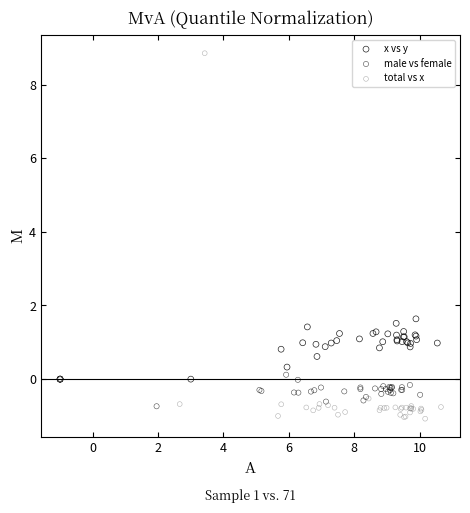

What are all the series names shown in the legend?

x vs y, male vs female, total vs x